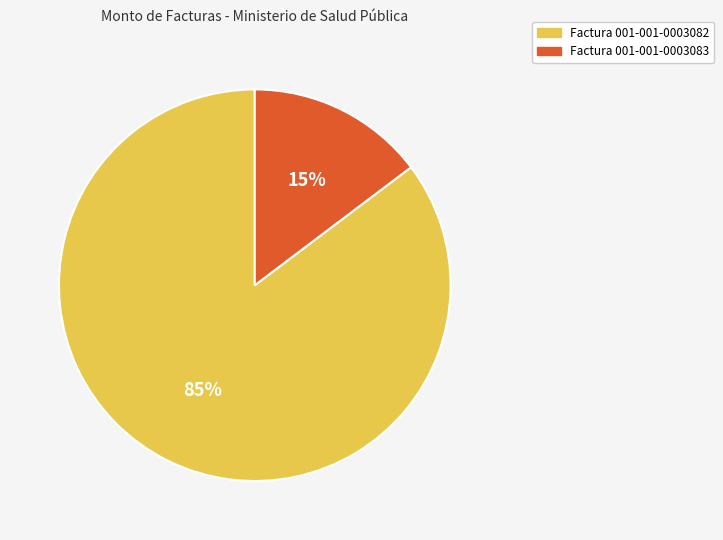

True or false: Factura 001-001-0003082 accounts for 94% of the total.

False